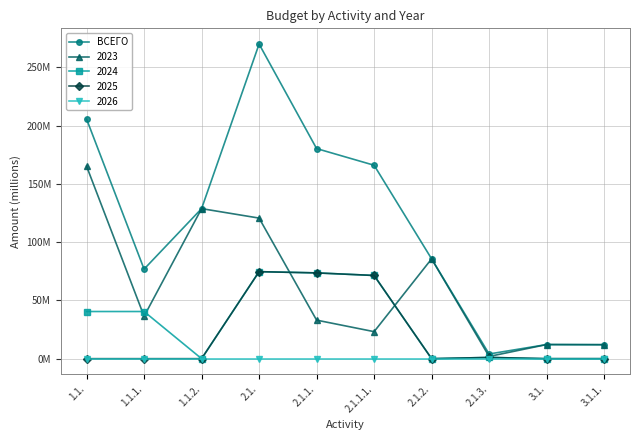

What position from the right is 2.1.1.1.?

5